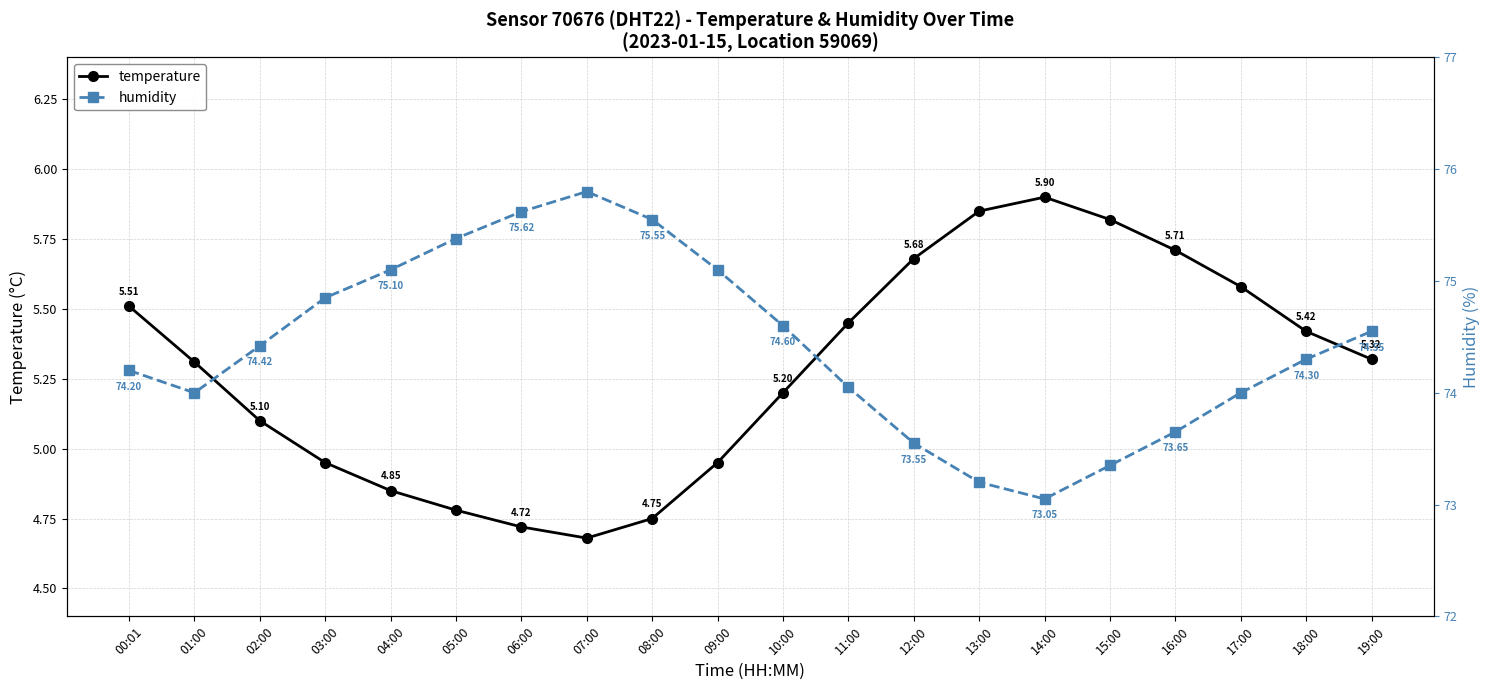

Reading left to right, what are all the values shown in this chart?

temperature: 00:01=5.5	01:00=5.3	02:00=5.1	03:00=5.0	04:00=4.8	05:00=4.8	06:00=4.7	07:00=4.7	08:00=4.8	09:00=5.0	10:00=5.2	11:00=5.5	12:00=5.7	13:00=5.8	14:00=5.9	15:00=5.8	16:00=5.7	17:00=5.6	18:00=5.4	19:00=5.3
humidity: 00:01=74.2	01:00=74.0	02:00=74.4	03:00=74.8	04:00=75.1	05:00=75.4	06:00=75.6	07:00=75.8	08:00=75.5	09:00=75.1	10:00=74.6	11:00=74.0	12:00=73.5	13:00=73.2	14:00=73.0	15:00=73.3	16:00=73.7	17:00=74.0	18:00=74.3	19:00=74.5